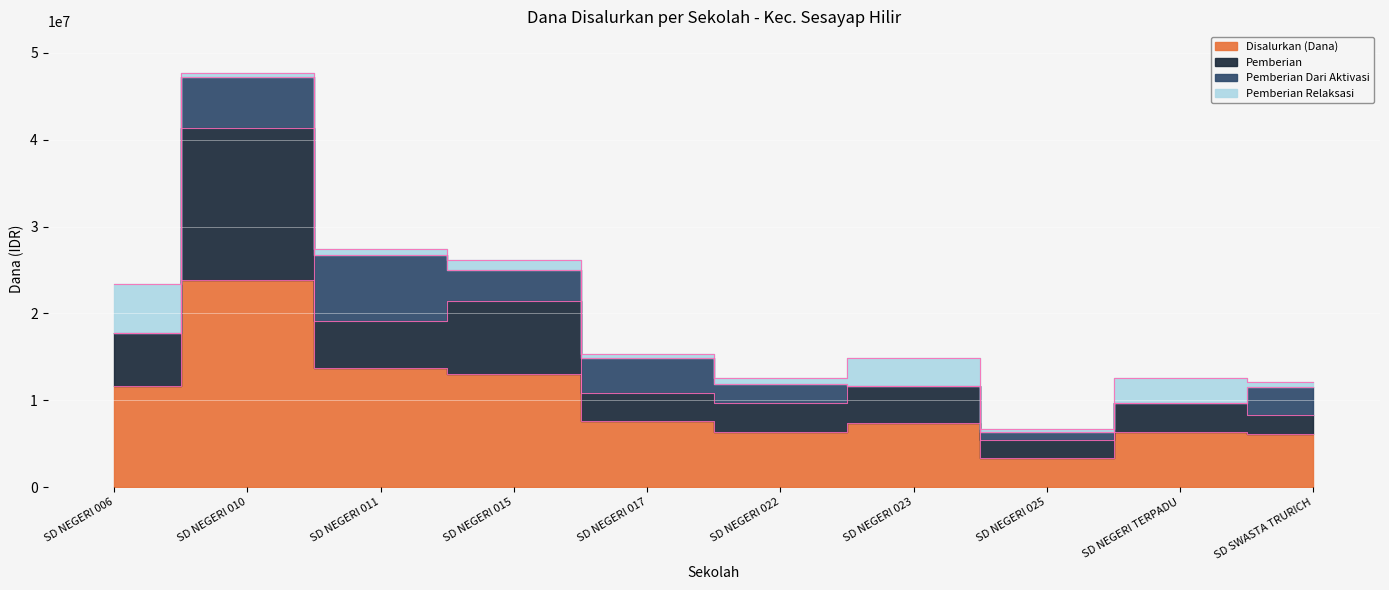

The Pemberian series shows 9675000 at SD NEGERI 022. True or false?

True